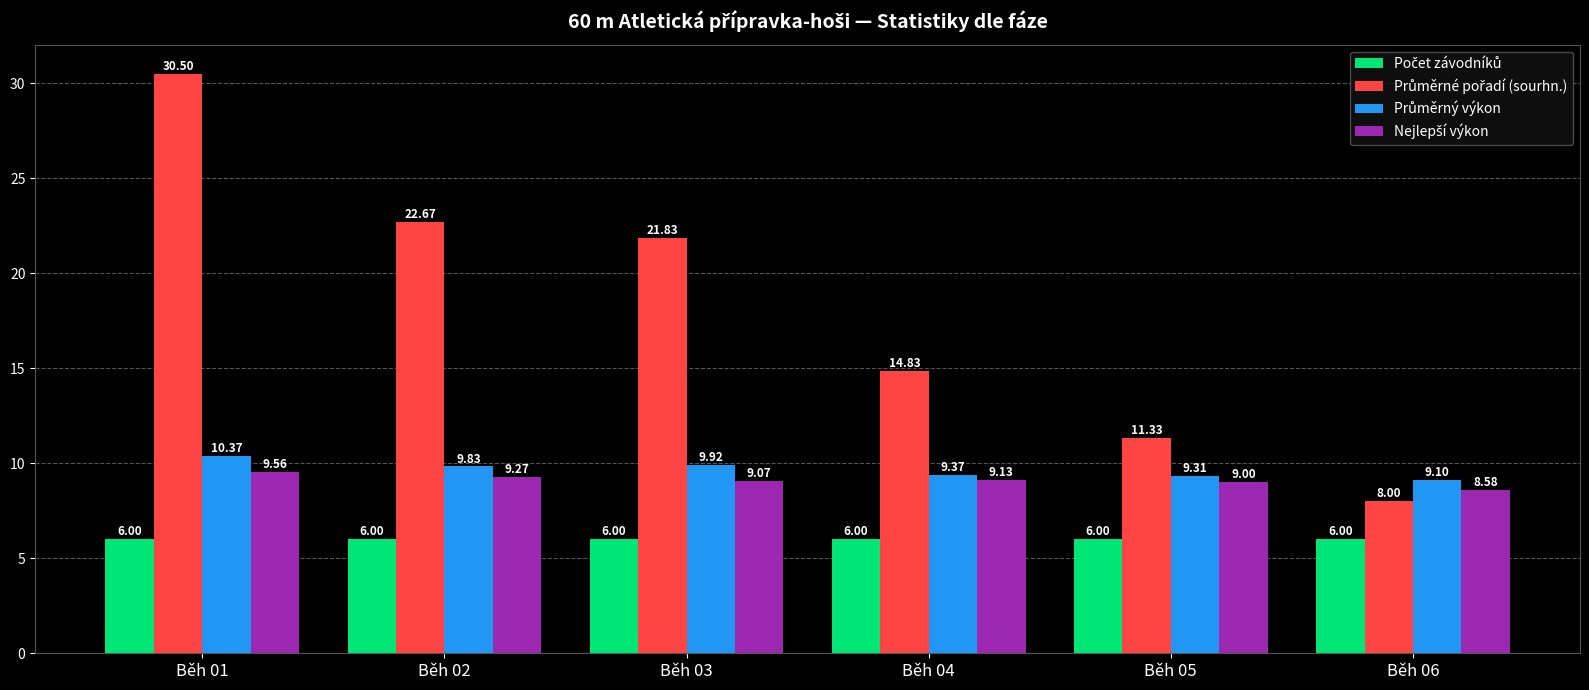

Which category has the highest value across all series?

Běh 01